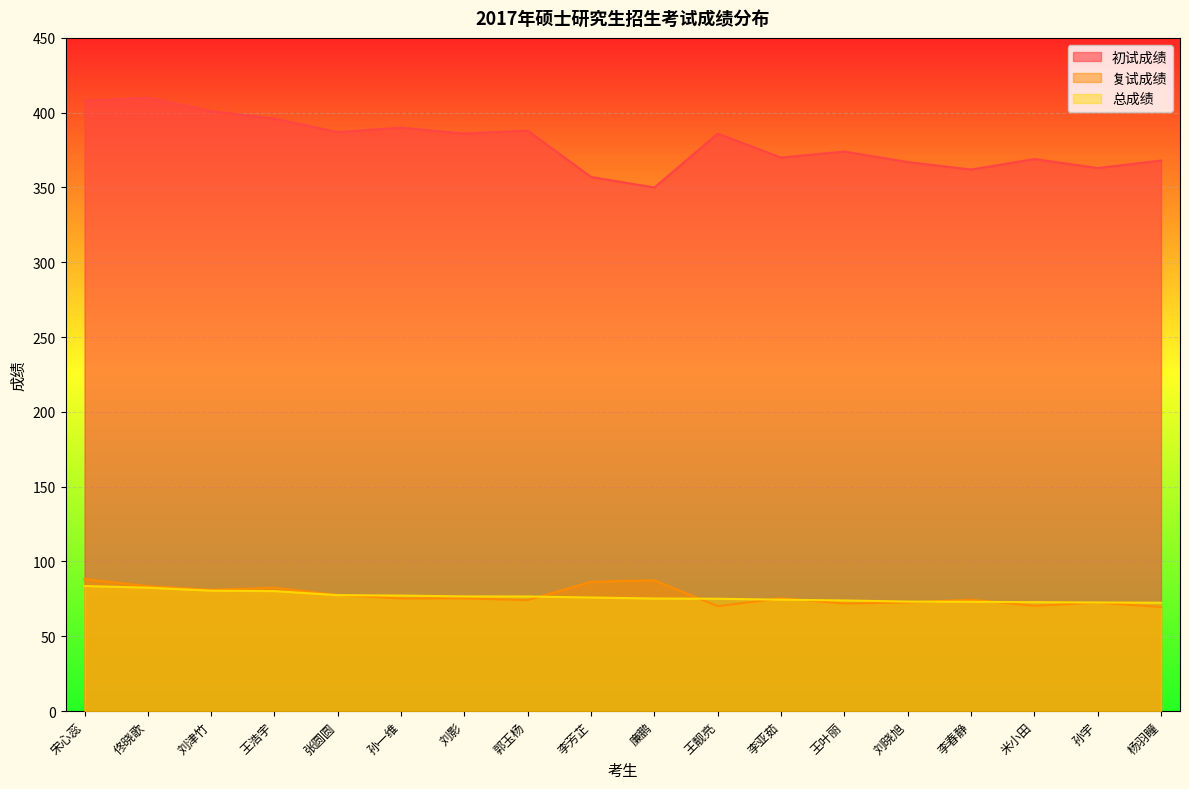

True or false: 总成绩 has a value of 74.4 at 李亚茹.

True